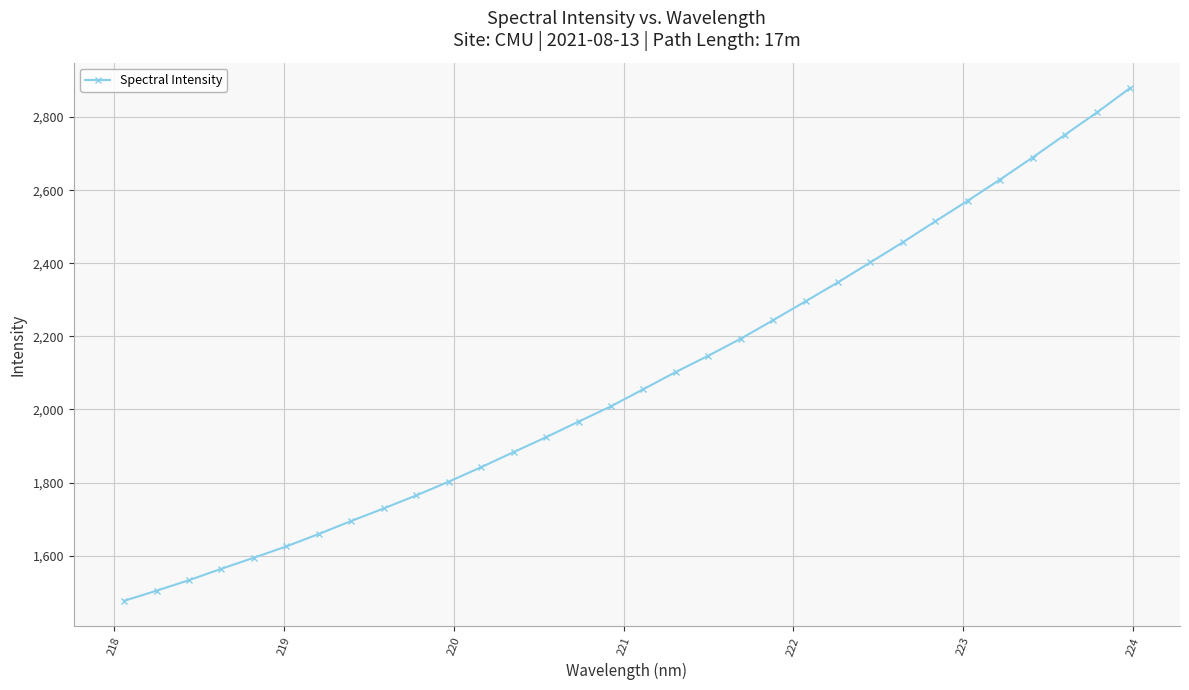

What is the smallest value displayed?

1476.2